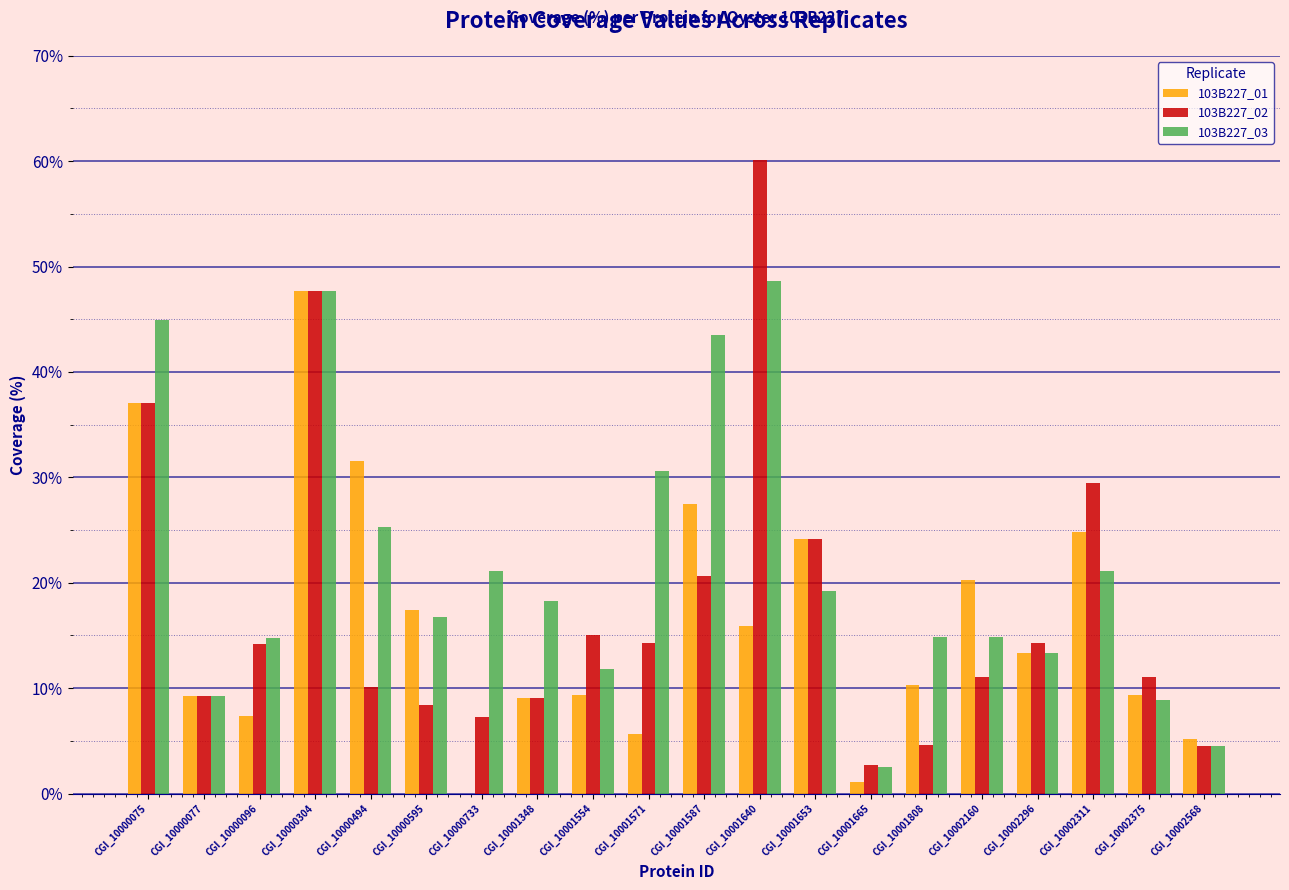

Is the value of 103B227_01 at CGI_10001640 greater than the value of 103B227_03 at CGI_10001587?

No